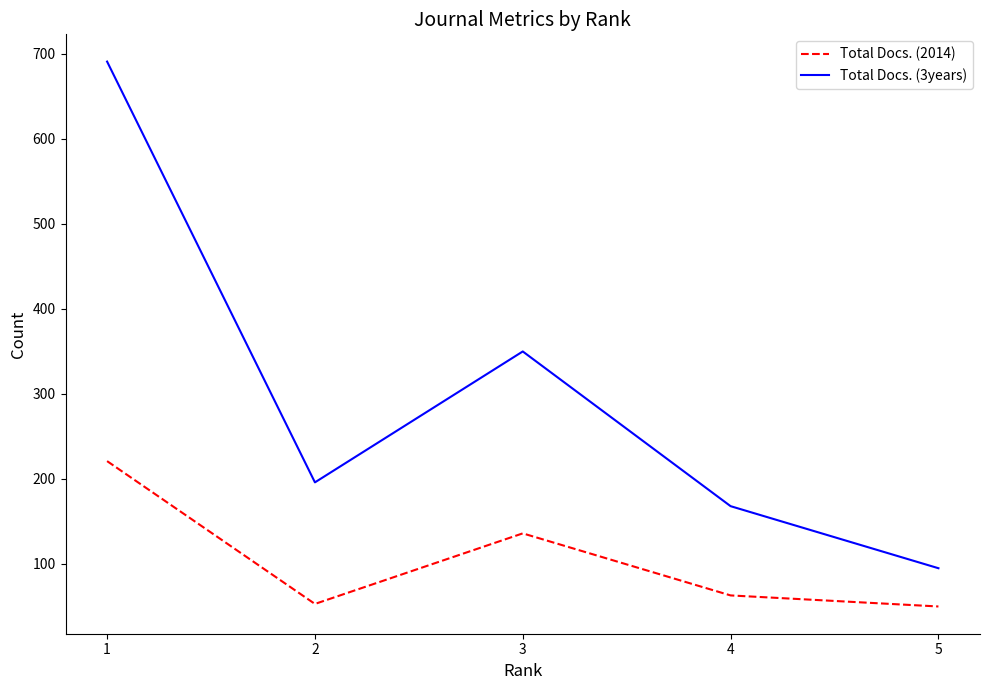

Which series has the largest total across all categories?

Total Docs. (3years)